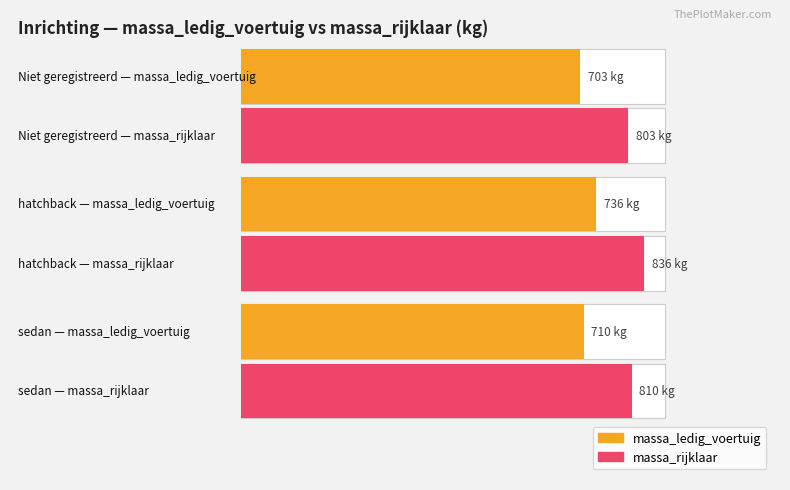

Which series has the largest total across all categories?

massa_rijklaar